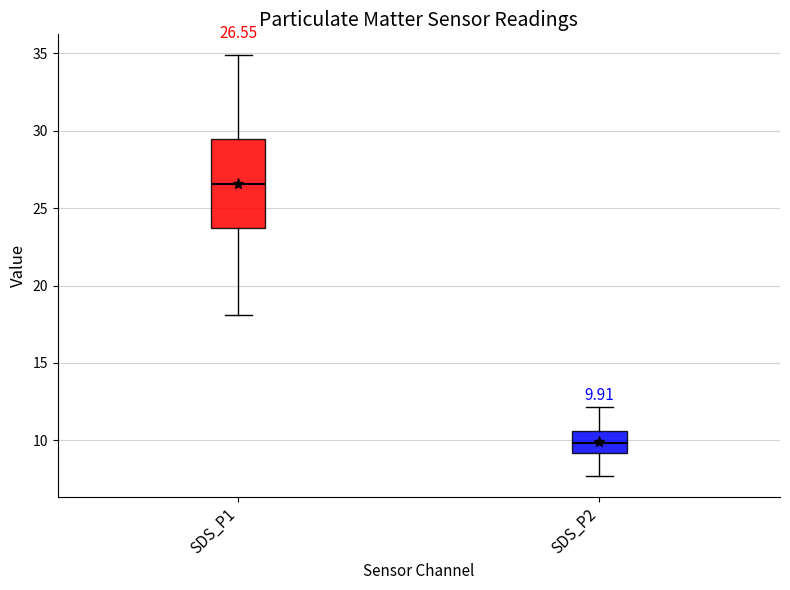

Which box's median line is the lowest?

SDS_P2